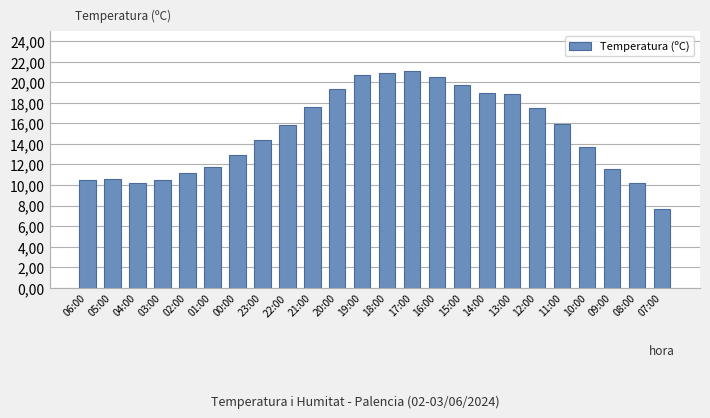

What is the minimum value shown in the chart?

7.7